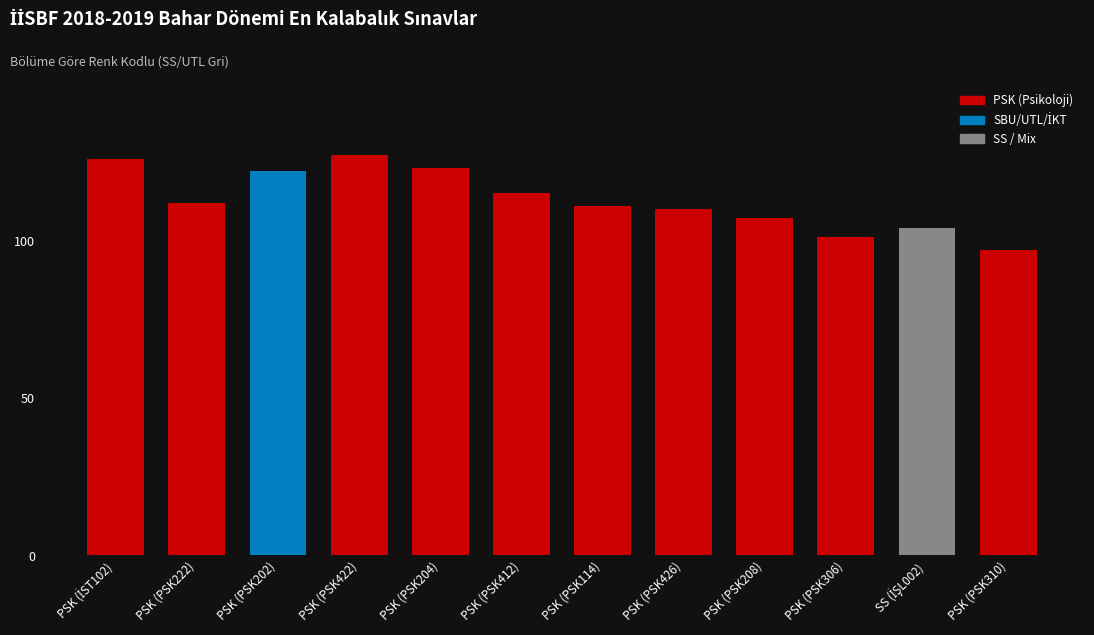

What is the greatest value displayed?

127